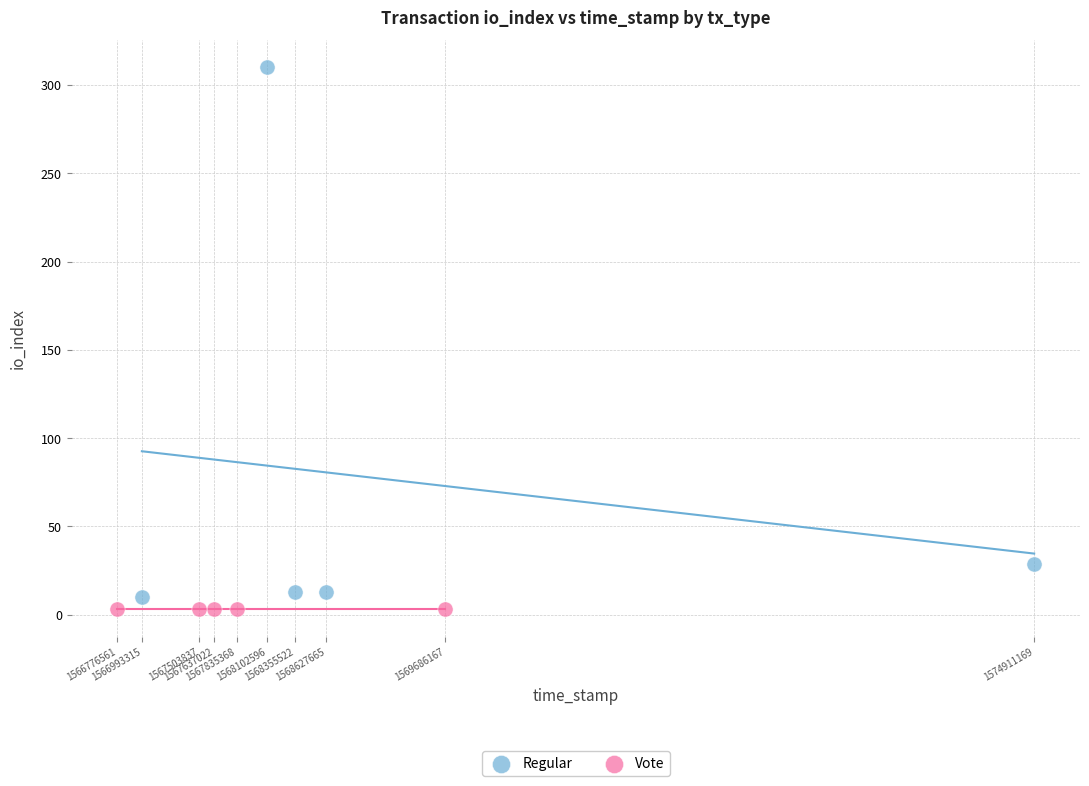

What are all the series names shown in the legend?

Regular, Vote